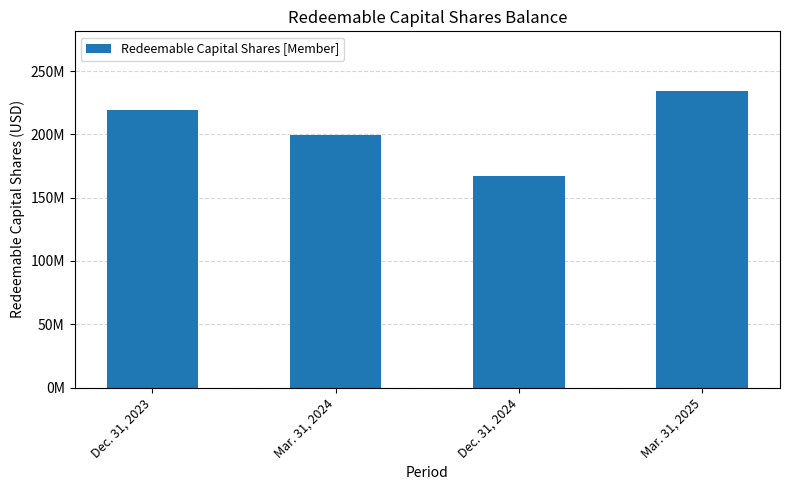

Does the chart contain any negative values?

No